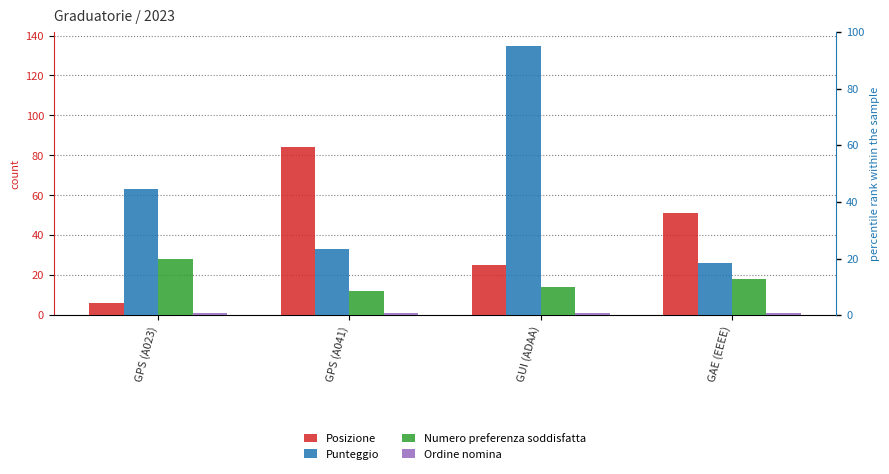

Where does the Posizione series first go above 51?

GPS (A041)